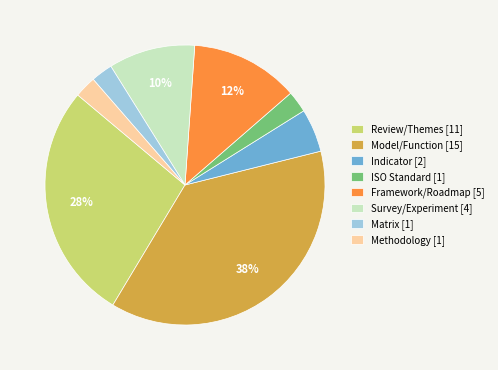

The Matrix [1] slice represents 3% of the pie. True or false?

True